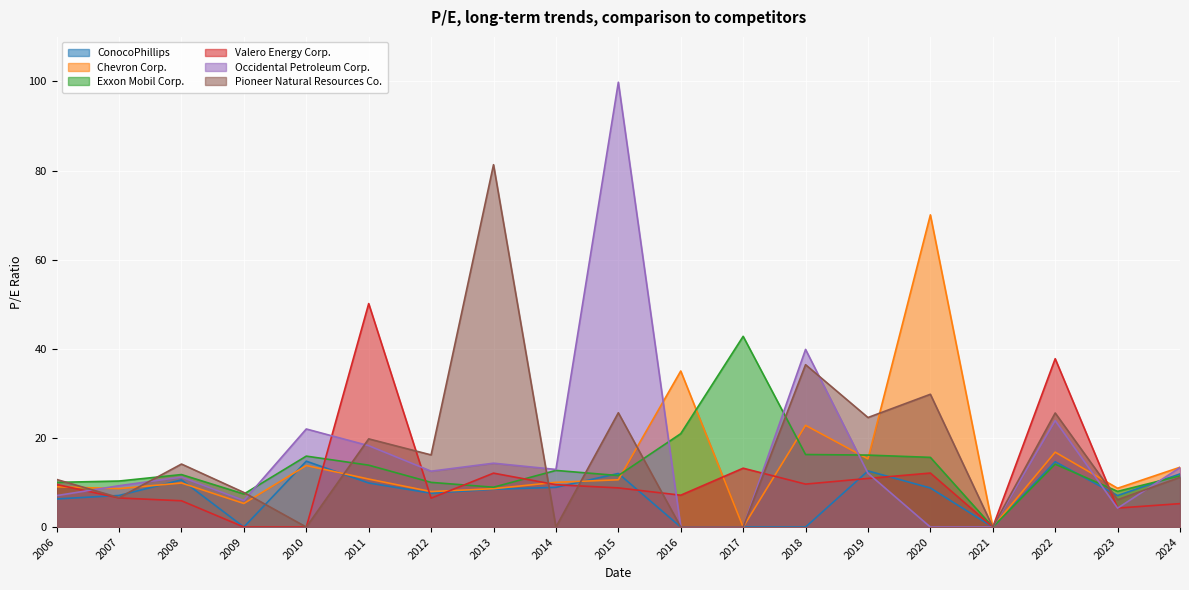

Which series has the largest range (max minus min)?

Occidental Petroleum Corp.